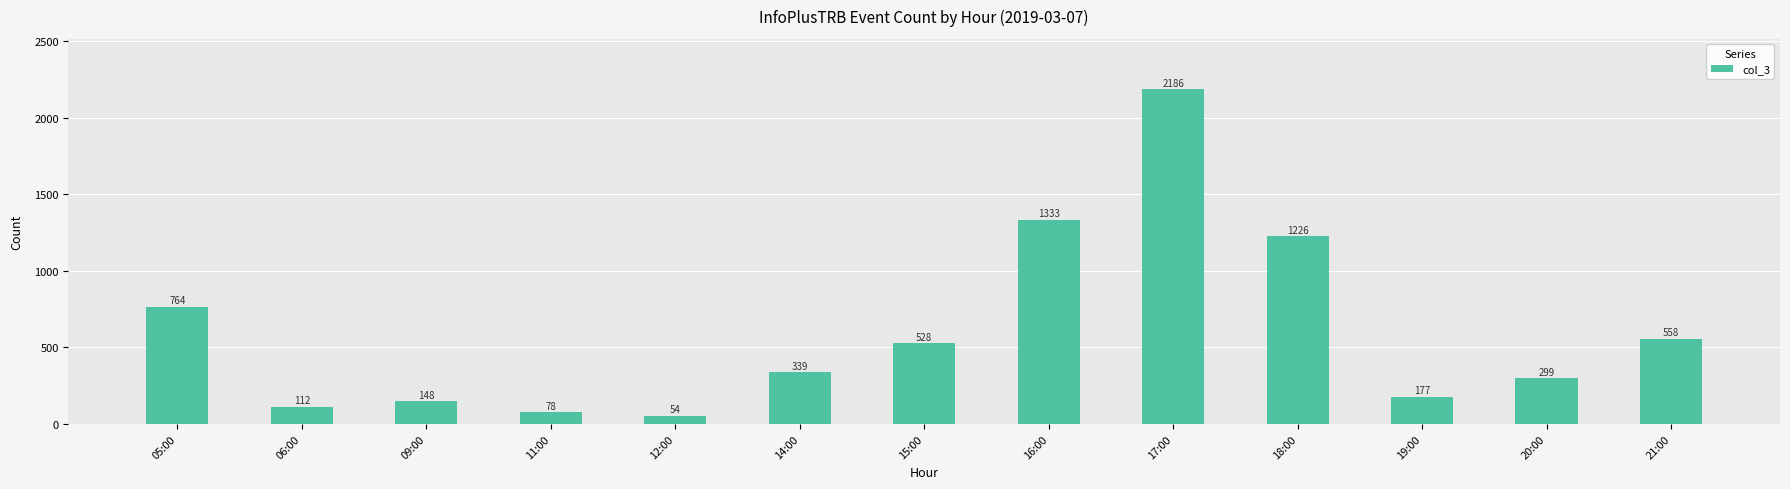

What is the minimum value shown in the chart?

54